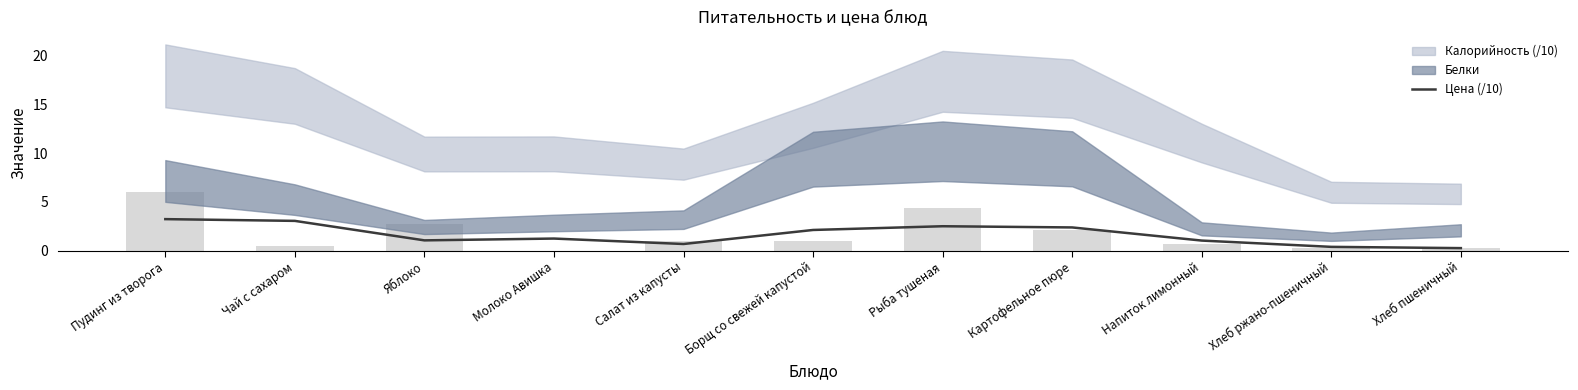

List the labels in order of value, smallest first.

Хлеб пшеничный, Хлеб ржано-пшеничный, Салат из капусты, Напиток лимонный, Яблоко, Молоко Авишка, Борщ со свежей капустой, Картофельное пюре, Рыба тушеная, Чай с сахаром, Пудинг из творога